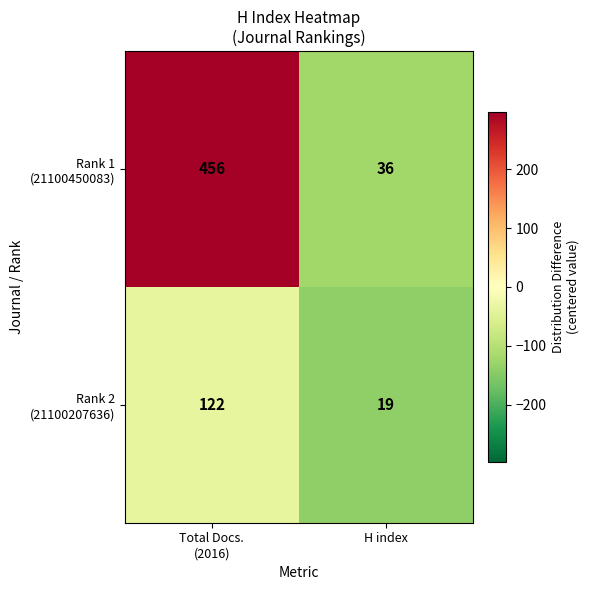

Which category has the lowest value across all series?

H index